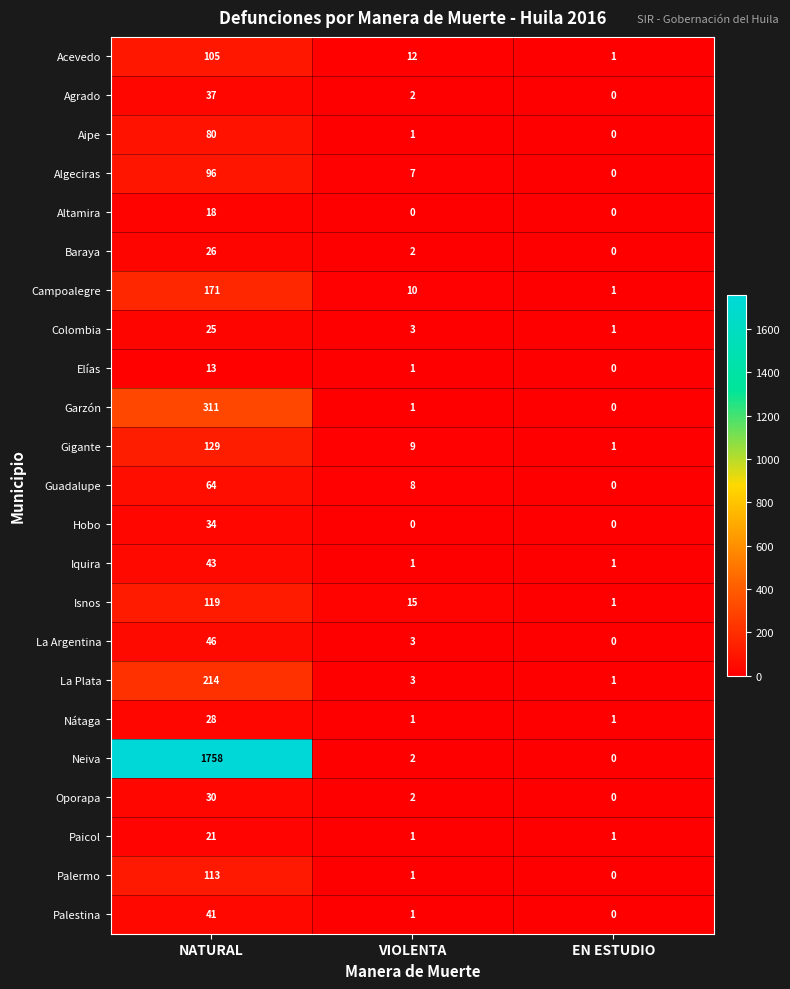

True or false: Isnos has a value of 54 at NATURAL.

False